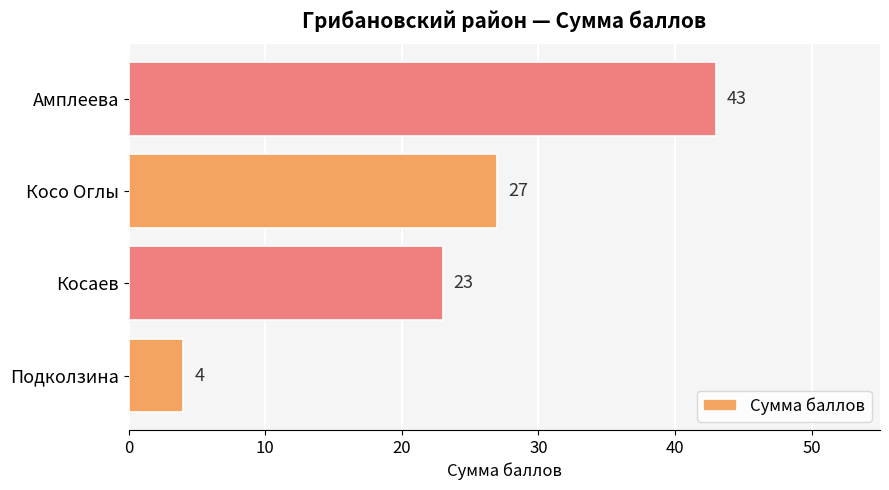

Rank the categories by value from highest to lowest.

Амплеева, Косо Оглы, Косаев, Подколзина